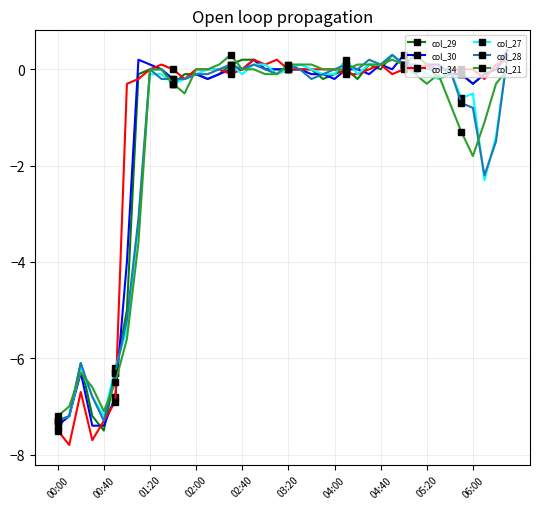

What is the average value of the col_28 series?

-1.4